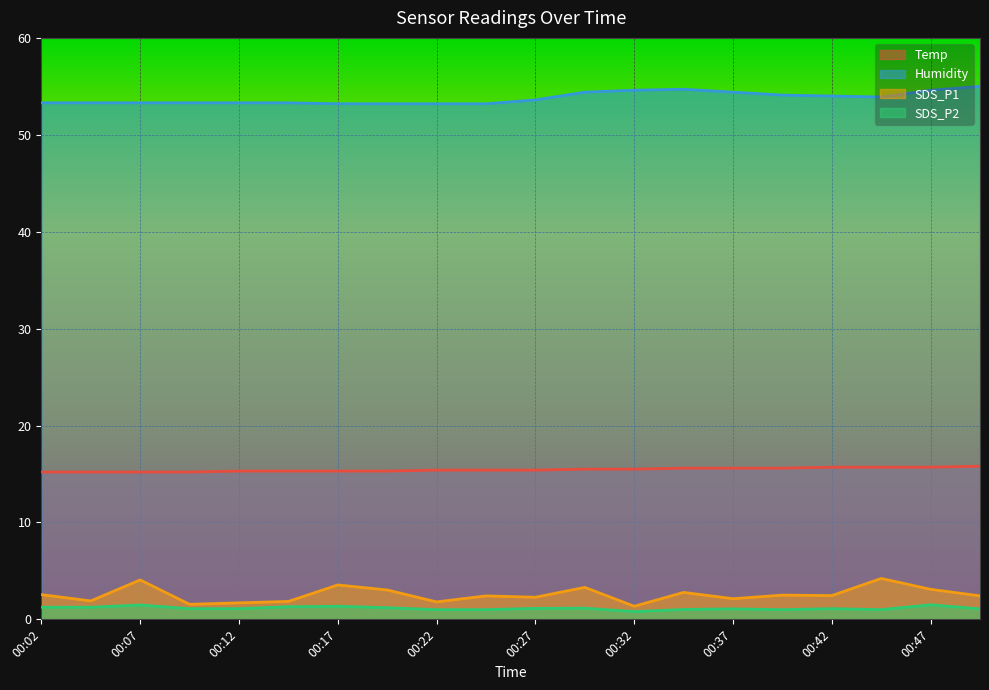

Reading left to right, what are all the values shown in this chart?

Temp: 15.2	15.2	15.2	15.2	15.3	15.3	15.3	15.3	15.4	15.4	15.4	15.5	15.5	15.6	15.6	15.6	15.7	15.7	15.7	15.8
Humidity: 53.3	53.3	53.3	53.3	53.3	53.3	53.2	53.2	53.2	53.2	53.6	54.4	54.6	54.7	54.4	54.1	54.0	53.9	54.6	55.0
SDS_P1: 2.5	1.9	4.1	1.6	1.7	1.9	3.5	3.0	1.8	2.4	2.3	3.3	1.4	2.8	2.1	2.5	2.5	4.2	3.1	2.4
SDS_P2: 1.2	1.2	1.5	1.1	1.1	1.3	1.4	1.2	1.0	1.0	1.1	1.1	0.8	1.0	1.1	1.0	1.1	1.0	1.5	1.1